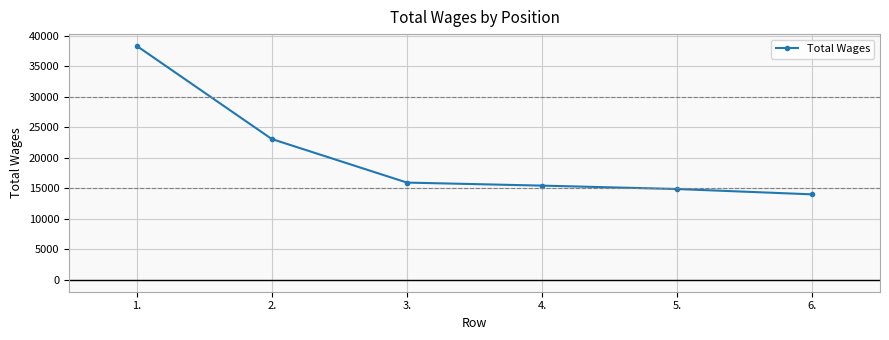

How many lines are shown in the chart?

1